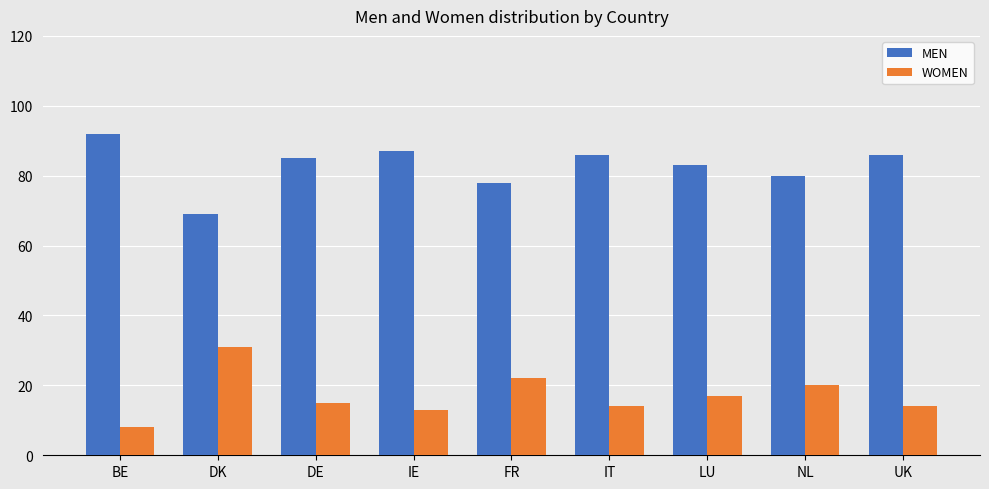

At NL, list the series in order from smallest to largest.

WOMEN, MEN